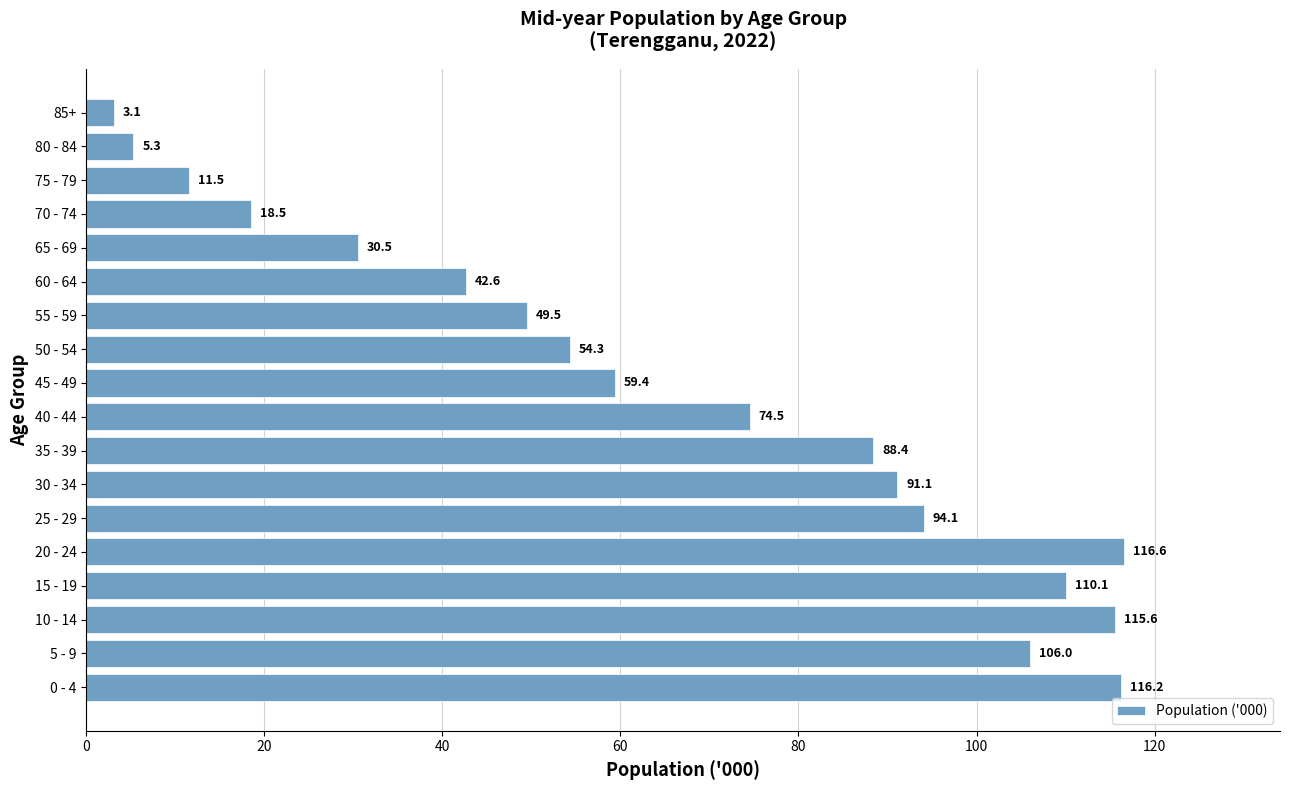

List the labels in order of value, smallest first.

85+, 80 - 84, 75 - 79, 70 - 74, 65 - 69, 60 - 64, 55 - 59, 50 - 54, 45 - 49, 40 - 44, 35 - 39, 30 - 34, 25 - 29, 5 - 9, 15 - 19, 10 - 14, 0 - 4, 20 - 24